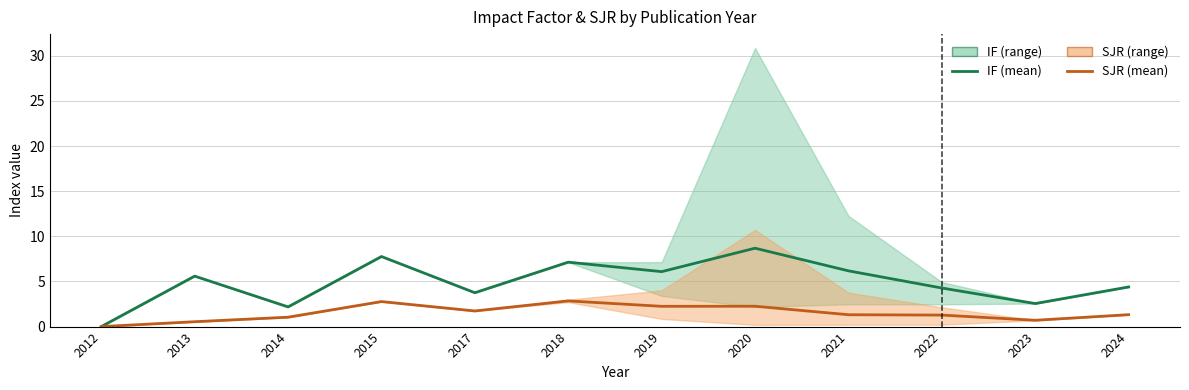

Does the chart display data point markers on the line(s)?

No